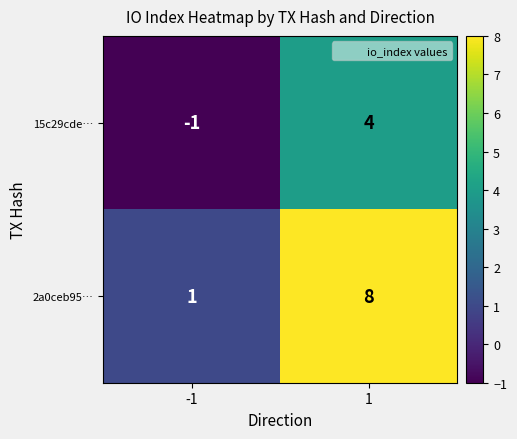

Which category has the lowest value across all series?

-1